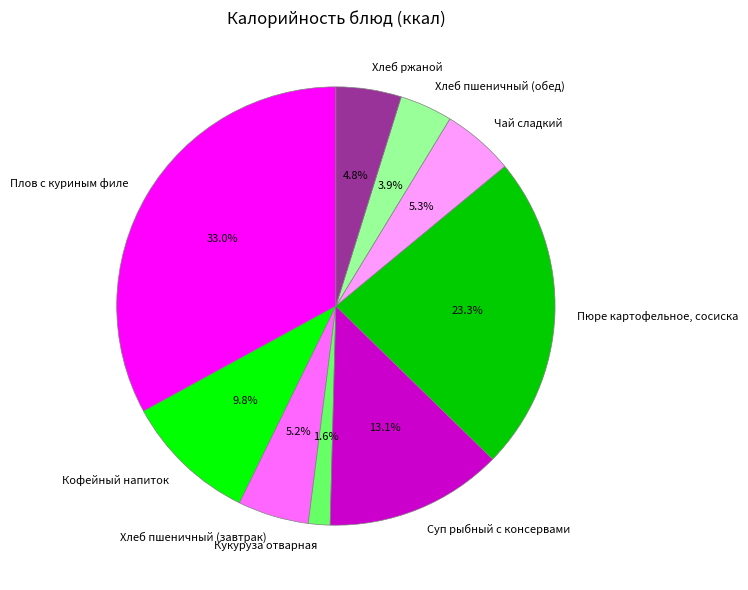

Does Хлеб пшеничный (обед) account for over 50% of the chart?

No